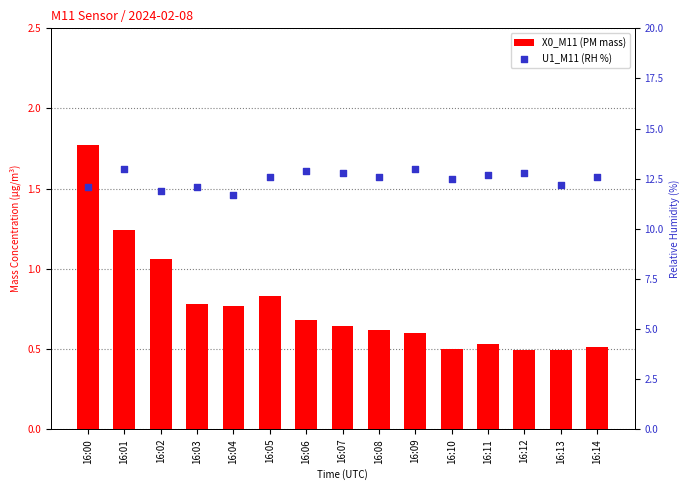

Which series contains the lowest Y value?

X0_M11 (PM mass)